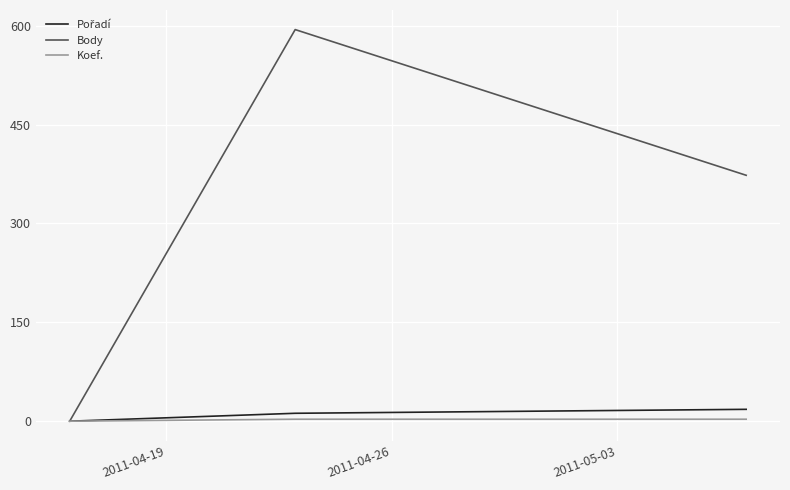

Which series has the widest spread of values?

Body